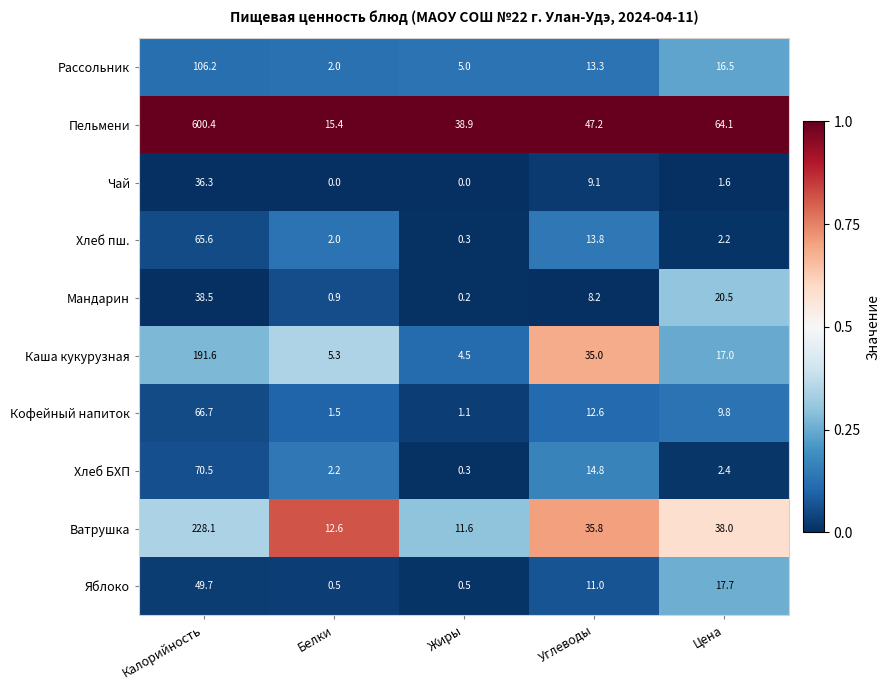

Which series has the largest total across all categories?

Пельмени